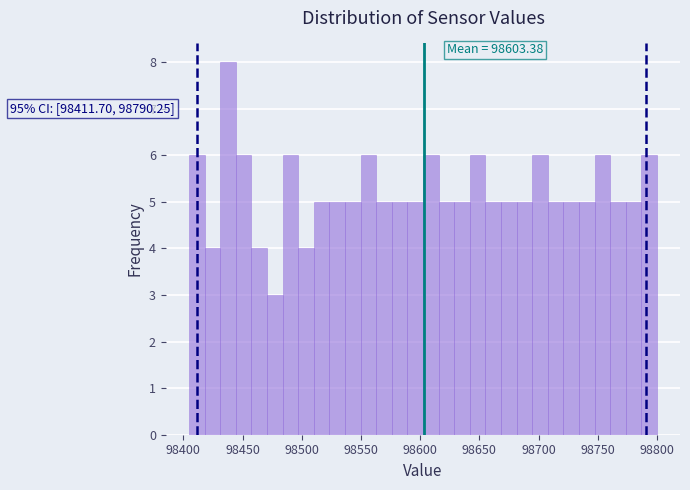

Around what value on the x-axis is the tallest bar? Give the approximate position of its centre, as read against the axis.

98440